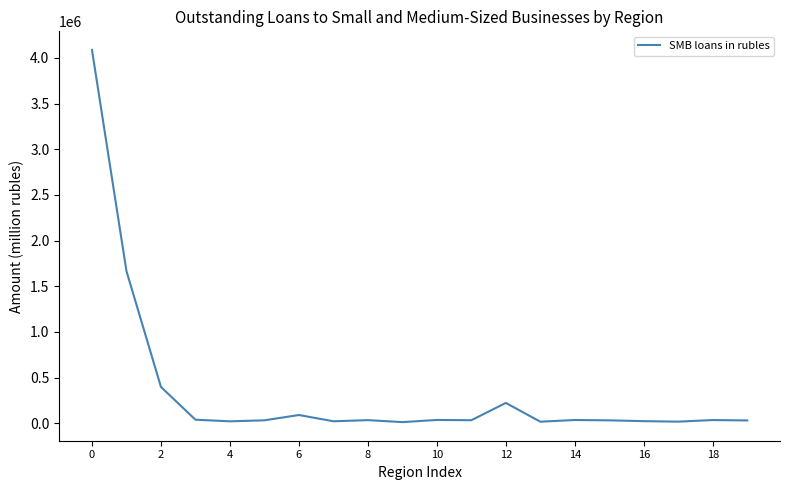

How many values are below 34335?

10